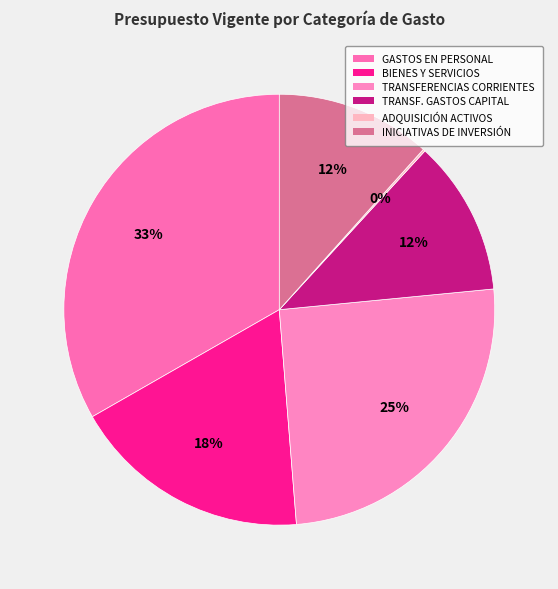

Is there any slice that represents more than half of the pie?

No